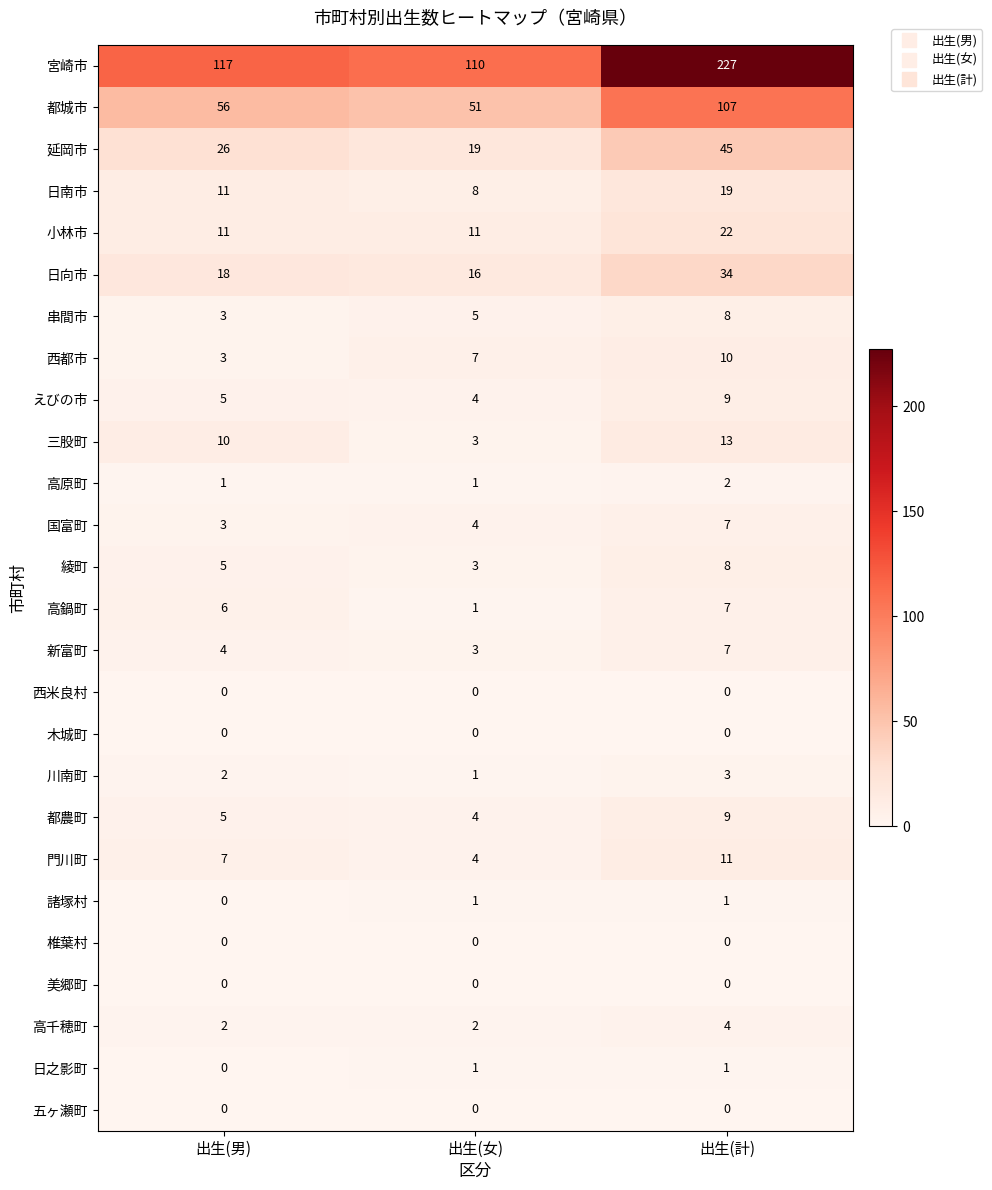

What is the difference between the maximum and second lowest values in the 新富町 series?

3